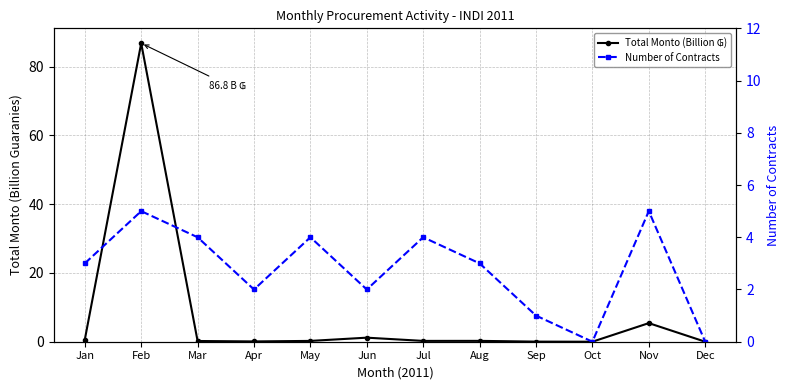

At which category does Total Monto (Billion ₲) reach its first local peak?

Feb